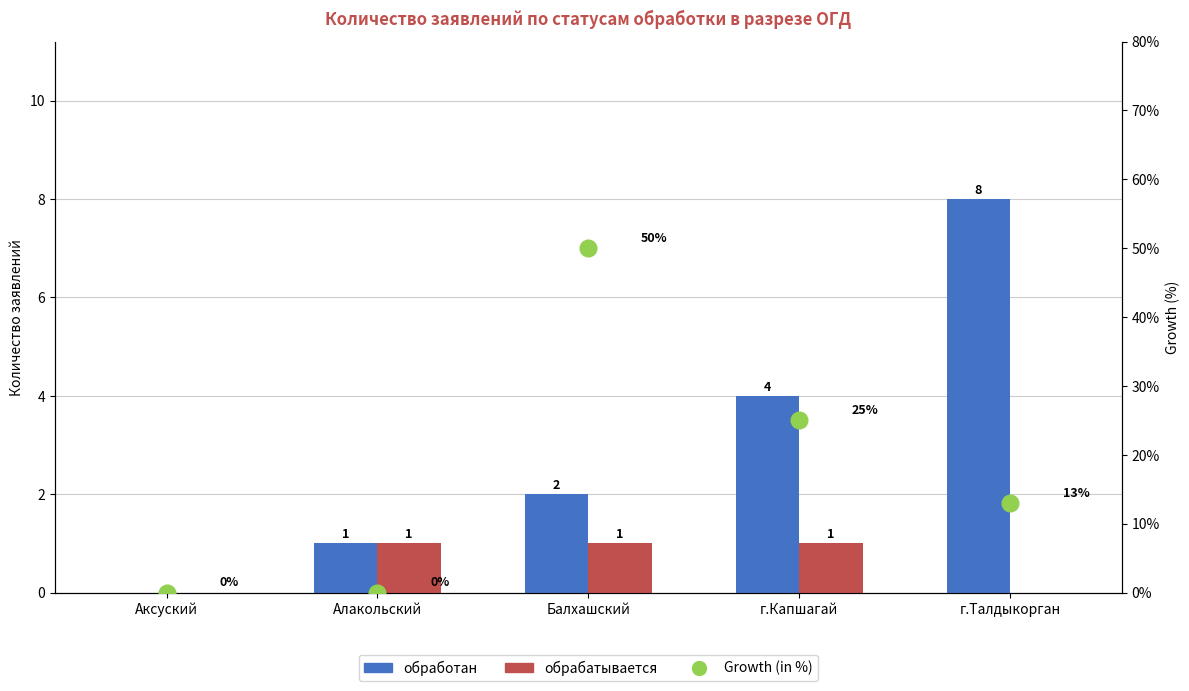

How many values in the обработан series exceed 2?

2